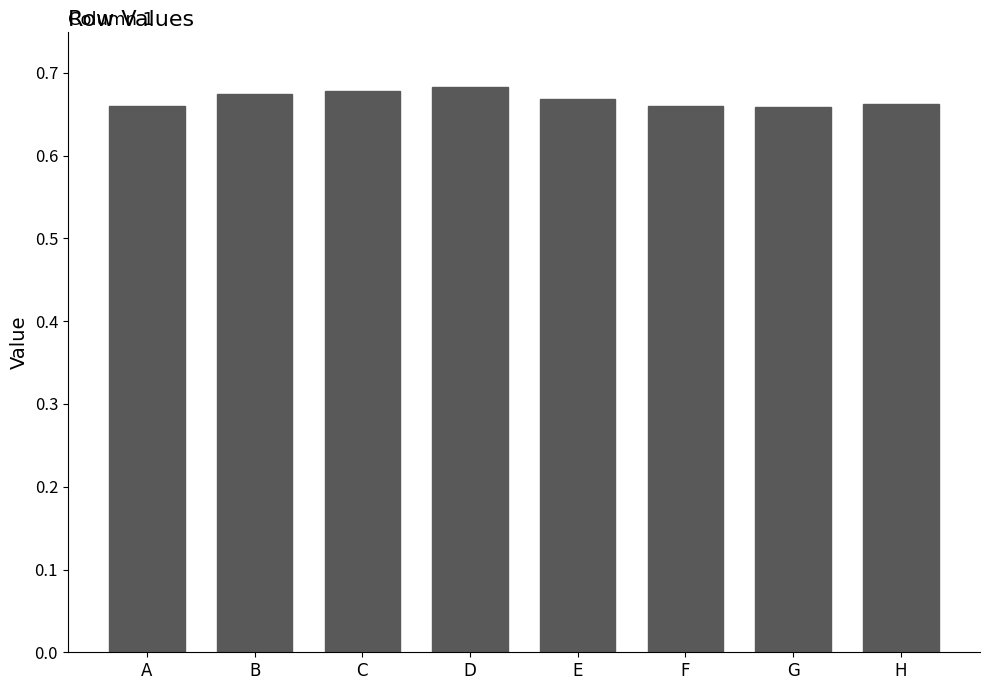

Is it true that the value at A is 1.0?

False